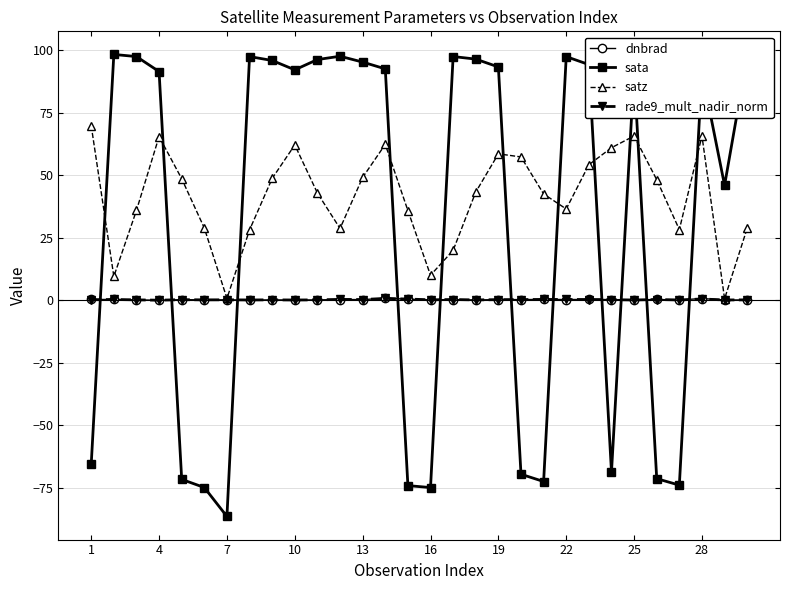

What is the smallest value displayed?

-86.6